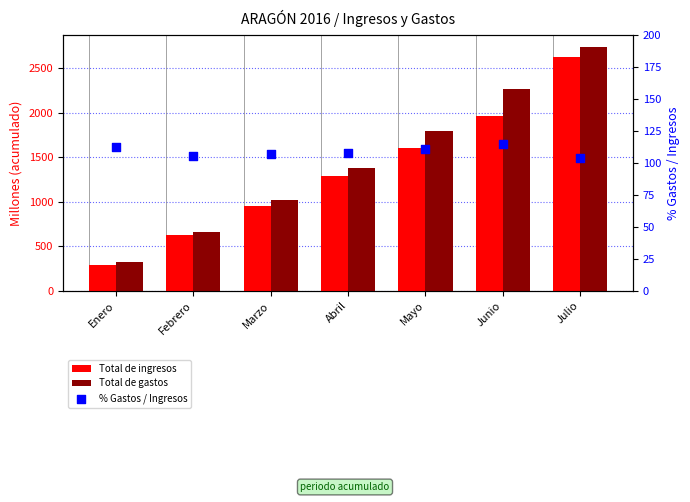

At which category is the sum across all series the highest?

Julio